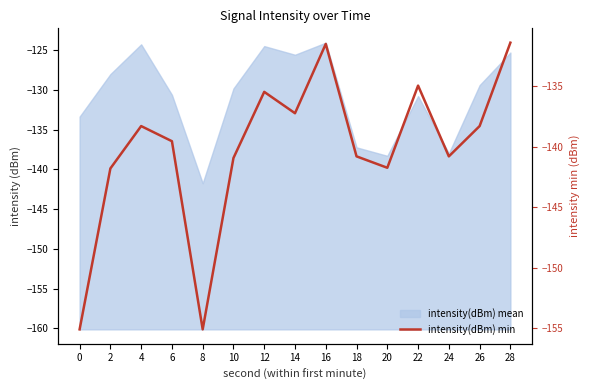

What is the change in value from 6 to 26?

+1.3